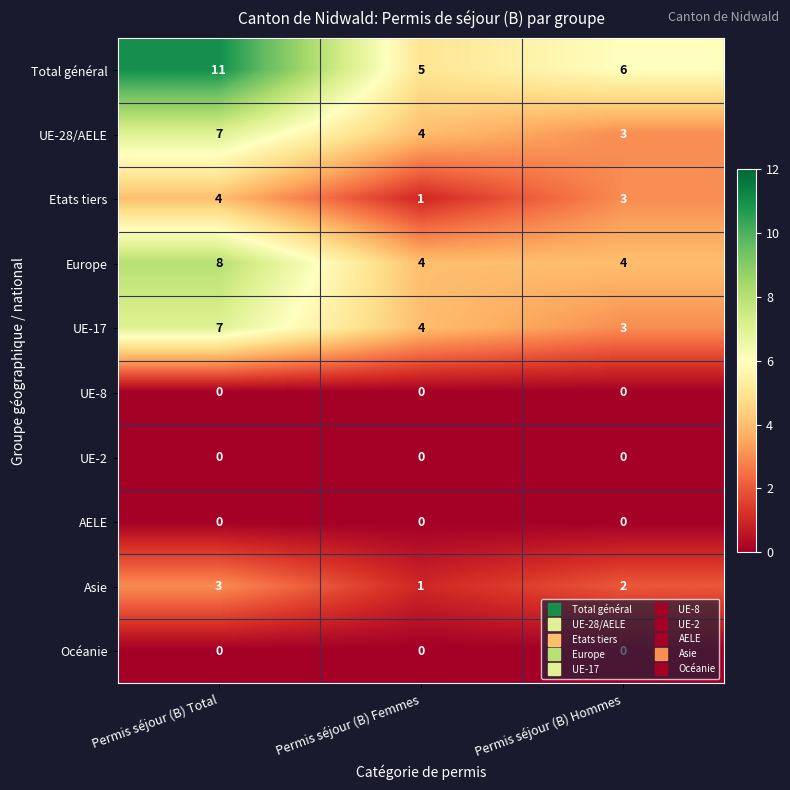

What is the greatest value displayed?

11